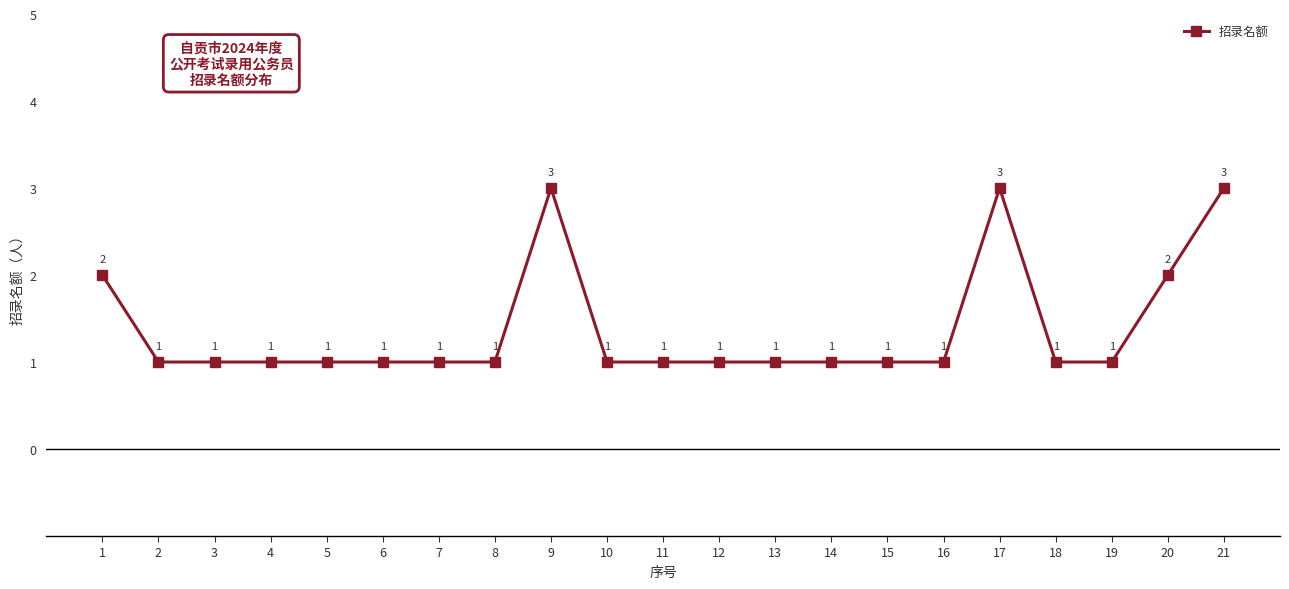

What is the difference between the values at 1 and 4?

1